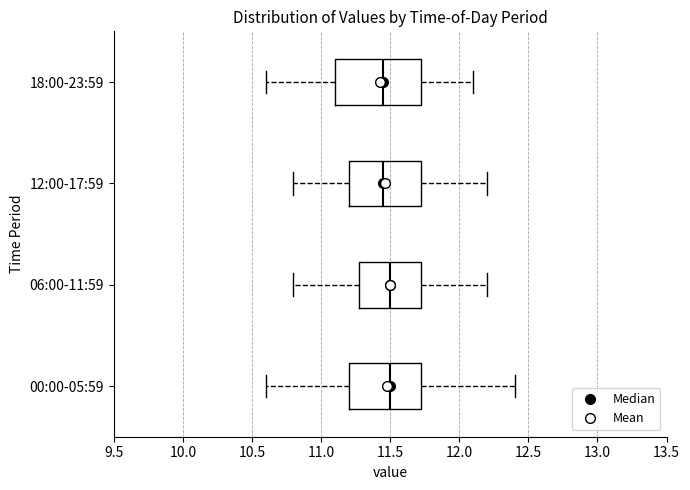

Where does the median line of the box for 00:00-05:59 sit on the x-axis? The values are not printed on the chart, so give them approximately, as read against the axis.

11.50